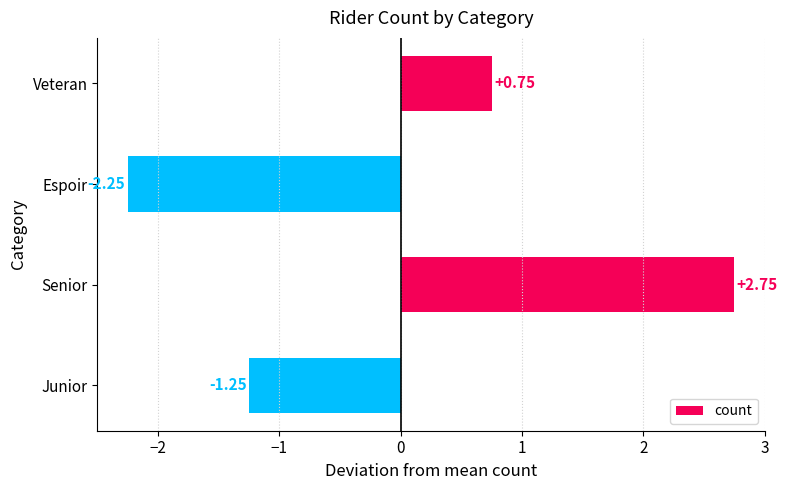

What is the change in value from Veteran to Junior?

-2.0